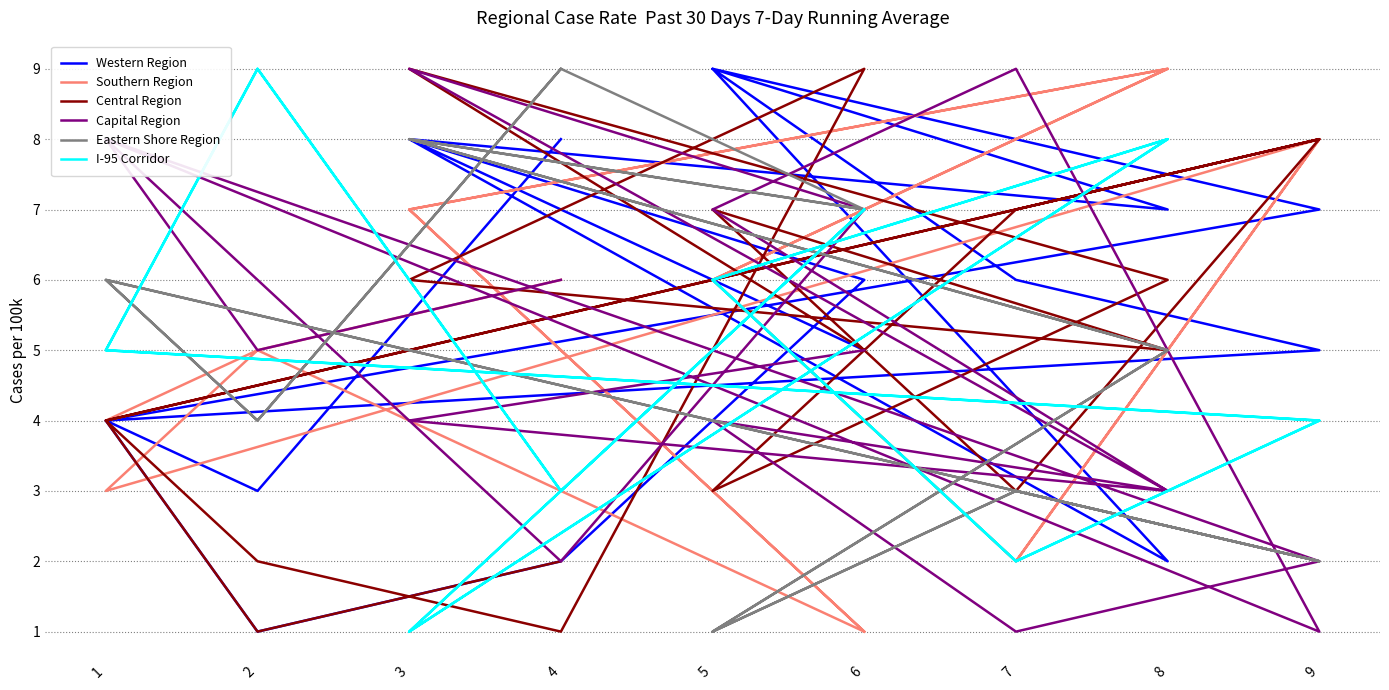

Which series has the largest range (max minus min)?

Western Region